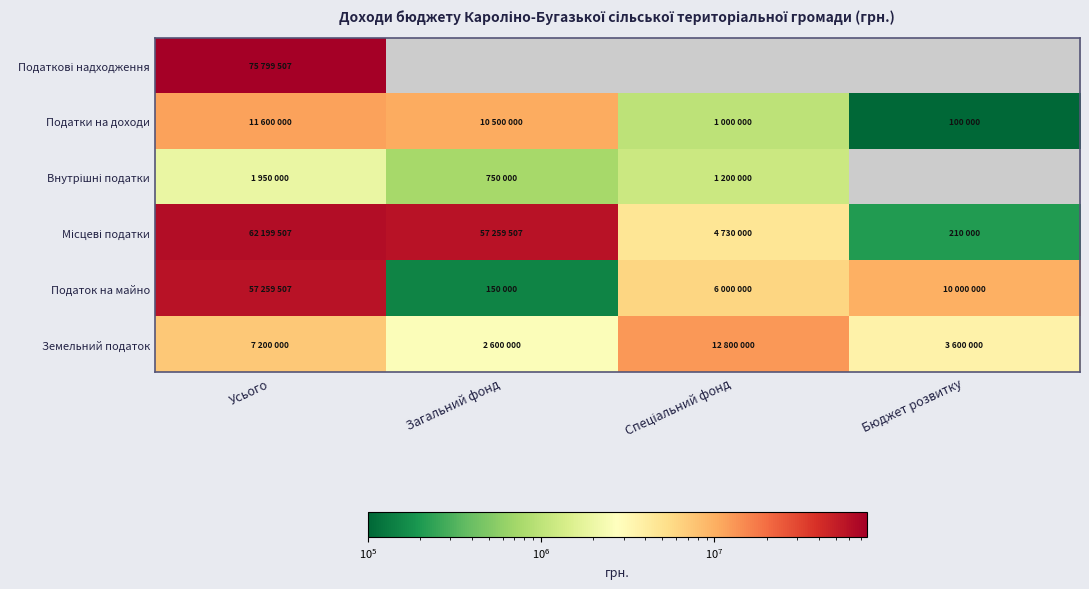

The Місцеві податки series shows 57259507.0 at Загальний фонд. True or false?

True